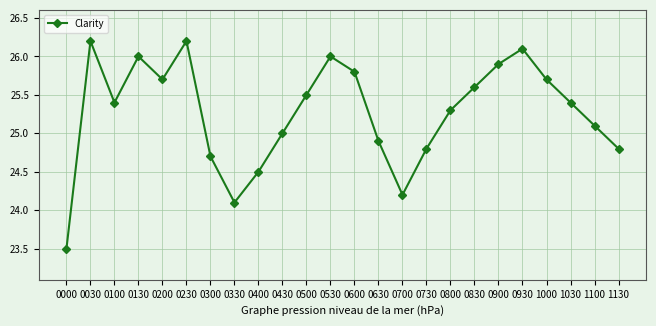

The value at 0830 is 25.6. True or false?

True